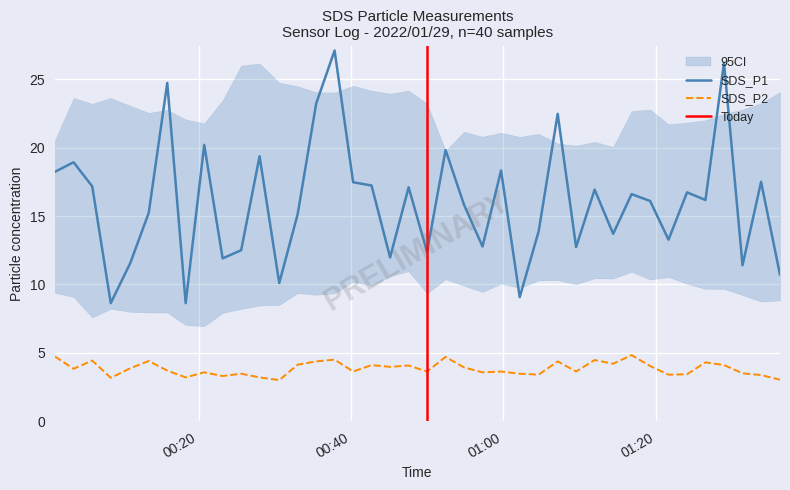

What is the sum of all SDS_P1 values?

639.0